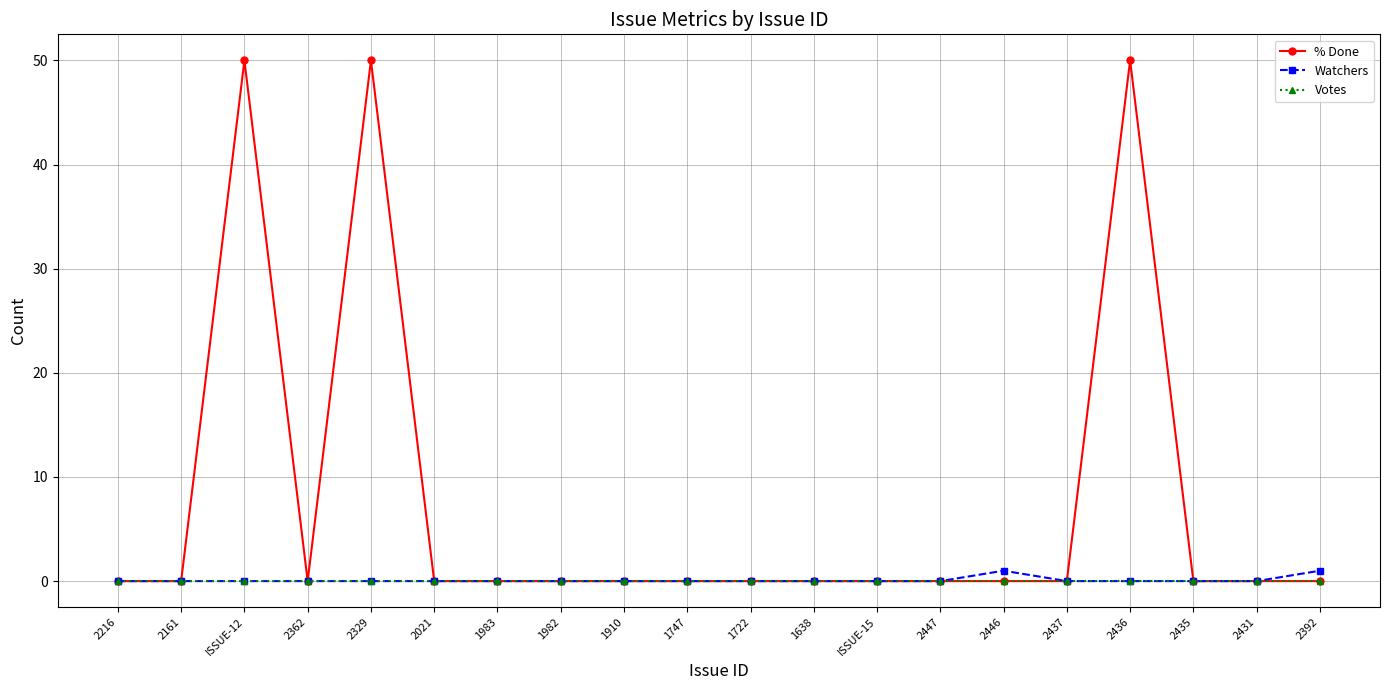

What is the label of the 11th point from the right?

1747